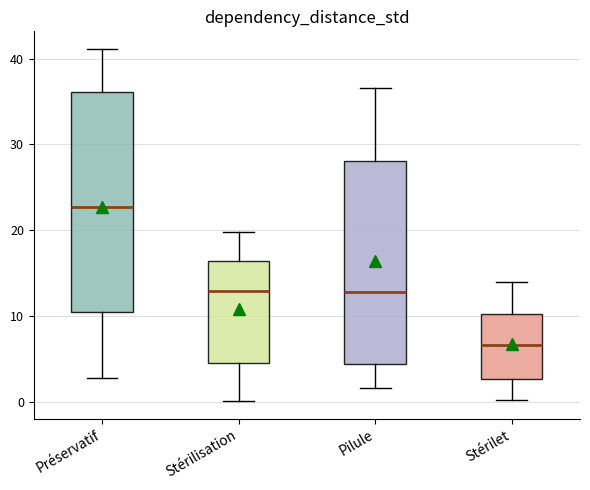

Reading left to right, read every box against the y-axis: the position of its median line, the range the box covers, and the ends of its whiskers. The values are not printed on the chart, so give them approximately, as read against the axis.

Préservatif: median 23, box 11 to 36, whiskers 3 to 41
Stérilisation: median 13, box 4 to 16, whiskers 0 to 20
Pilule: median 13, box 4 to 28, whiskers 2 to 37
Stérilet: median 7, box 3 to 10, whiskers 0 to 14